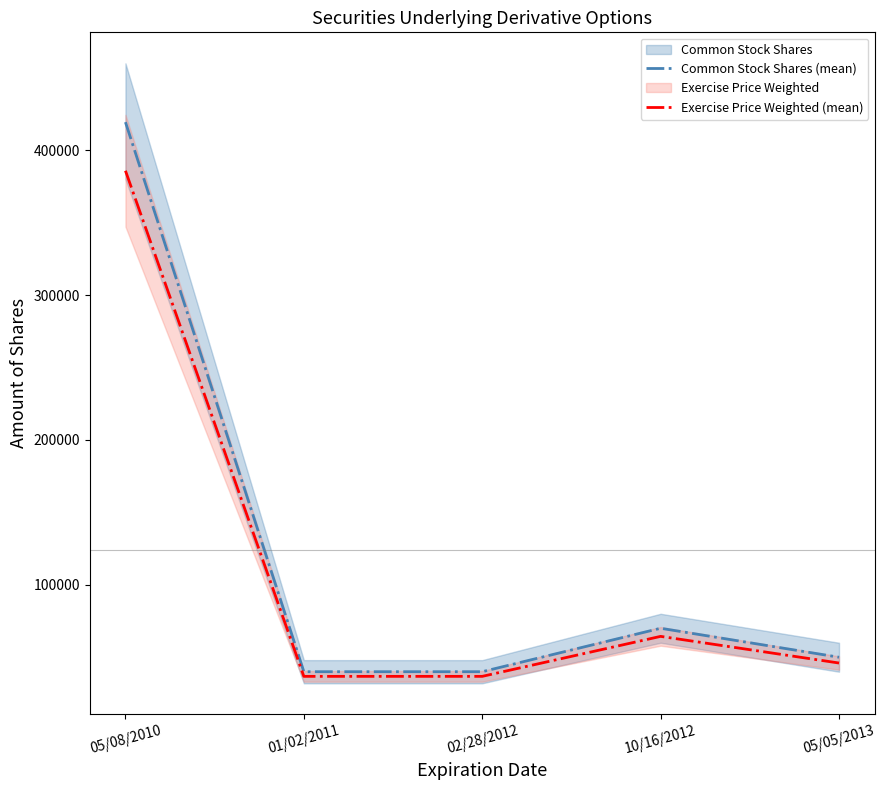

What is the maximum value shown in the chart?

419400